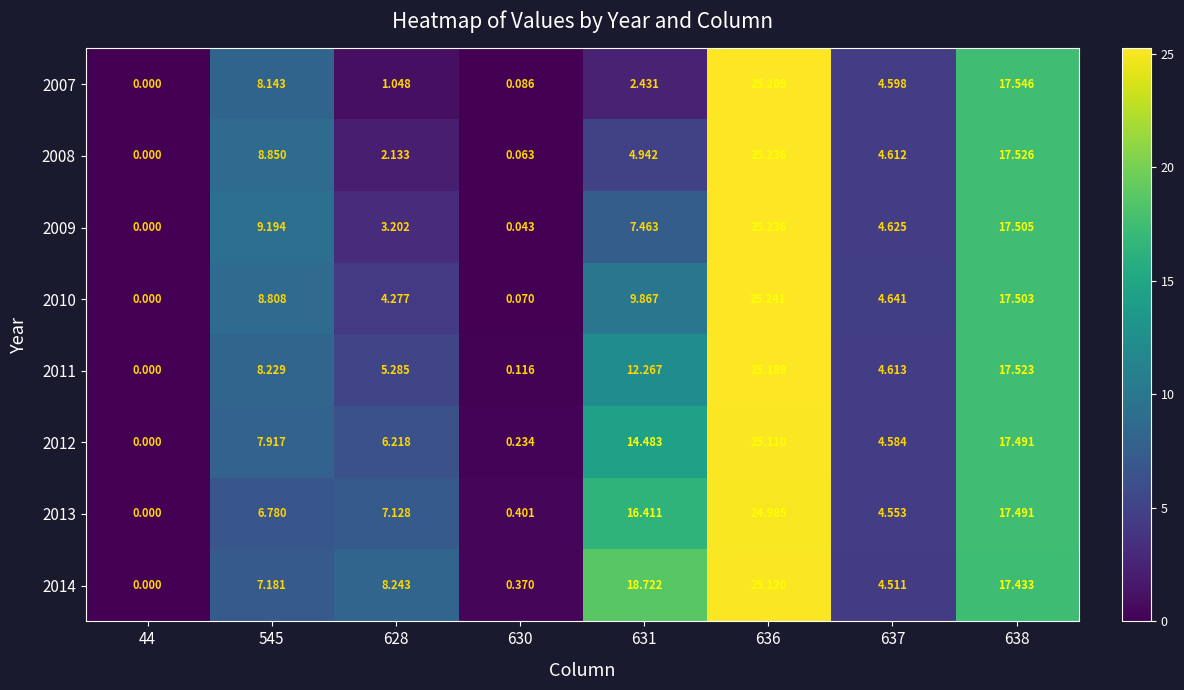

How many values in the 2012 series are below 7?

4